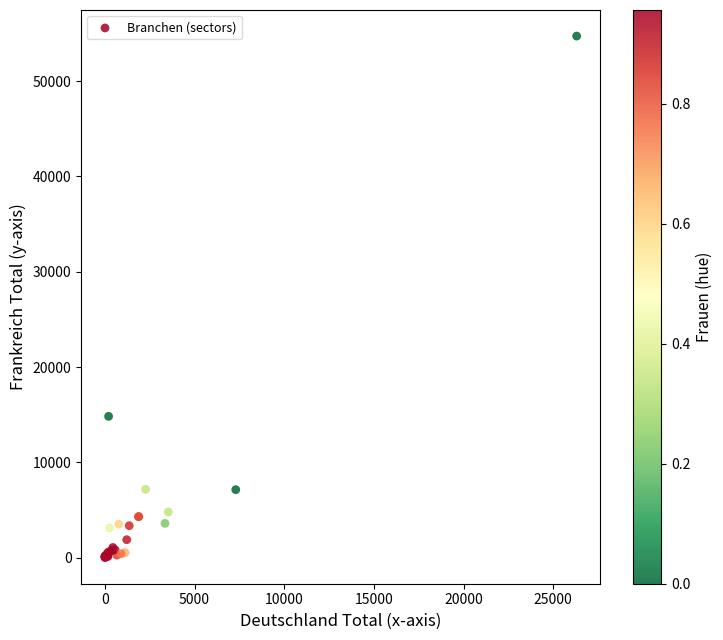

What Y value in the scatter plot is closest to 27360?

14828